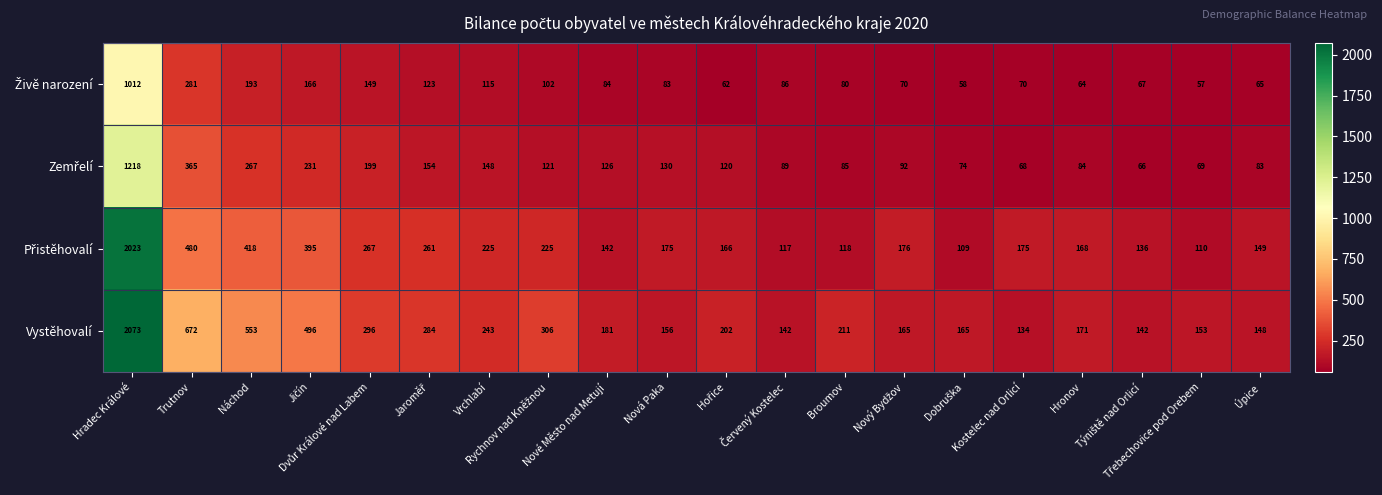

Count the number of data series in this chart.

4